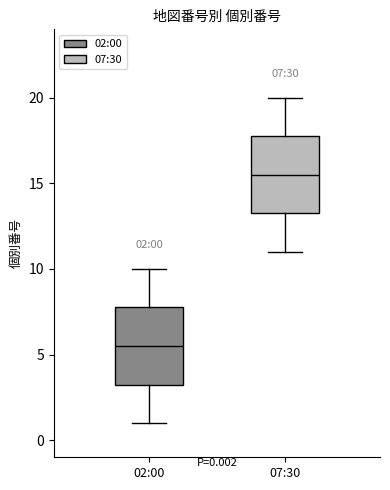

Which box has the highest median line?

07:30